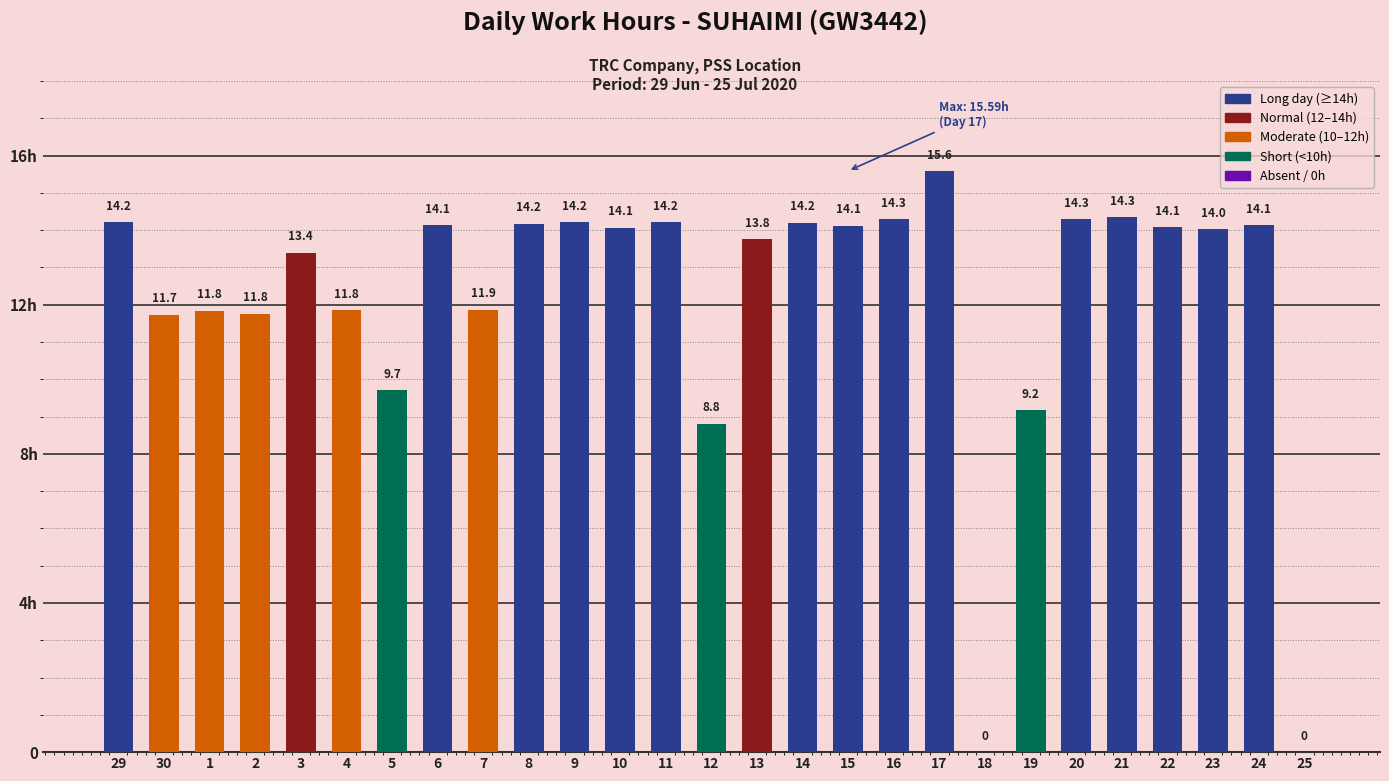

What is the difference between the maximum and minimum values?

15.6